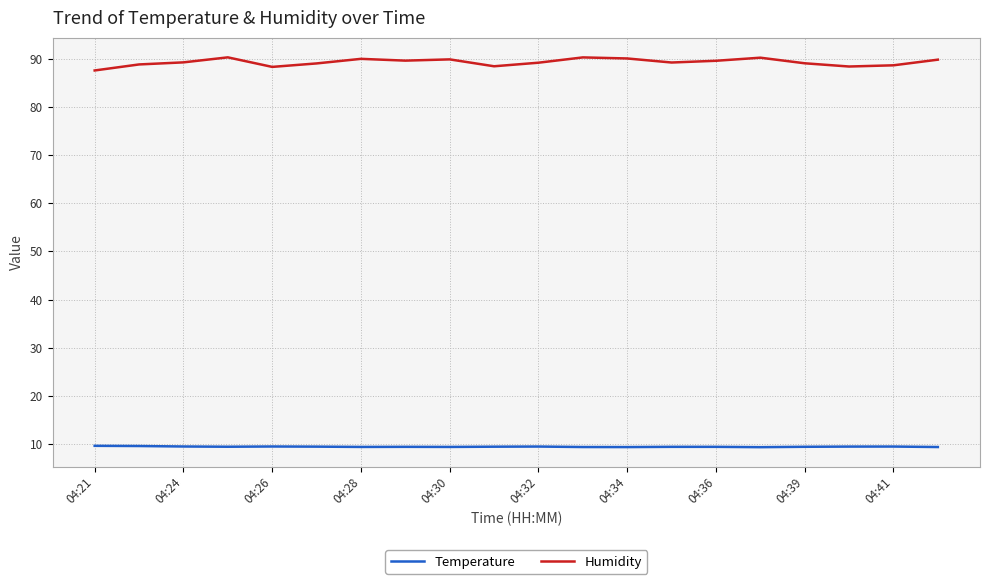

Which series has the widest spread of values?

Humidity